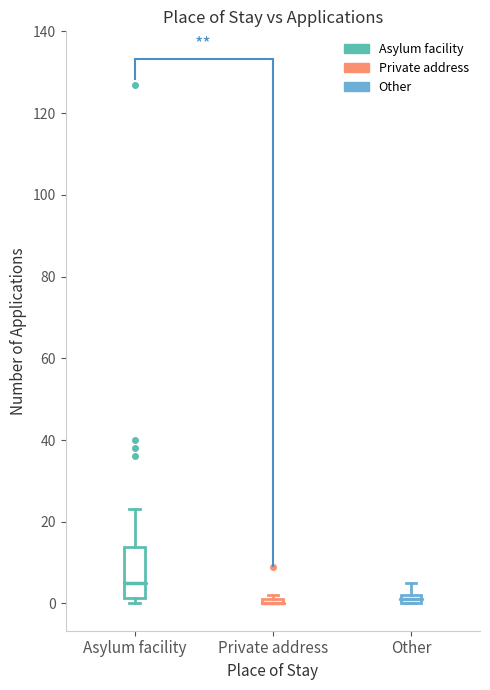

Where is the upper edge of the box for Asylum facility on the y-axis? The values are not printed on the chart, so give them approximately, as read against the axis.

14